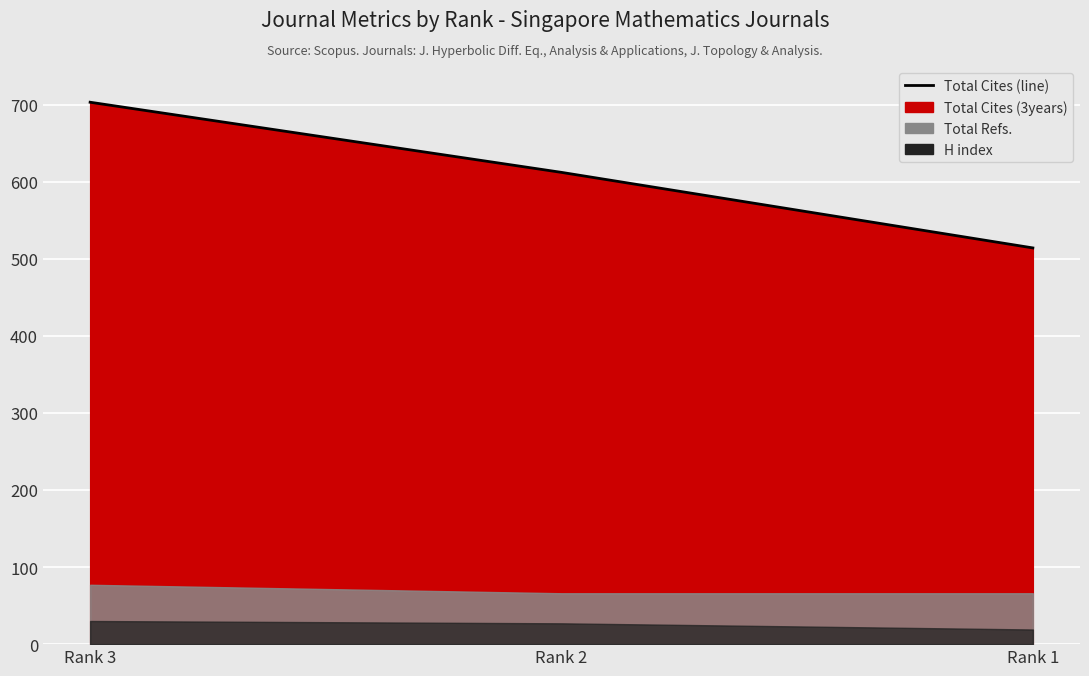

Reading left to right, what are all the values shown in this chart?

703	612	514